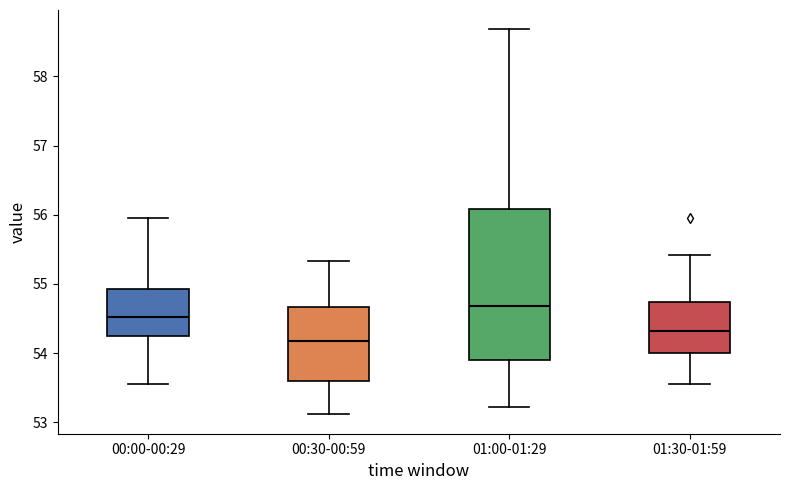

Where is the upper edge of the box for 00:30-00:59 on the y-axis? The values are not printed on the chart, so give them approximately, as read against the axis.

54.7